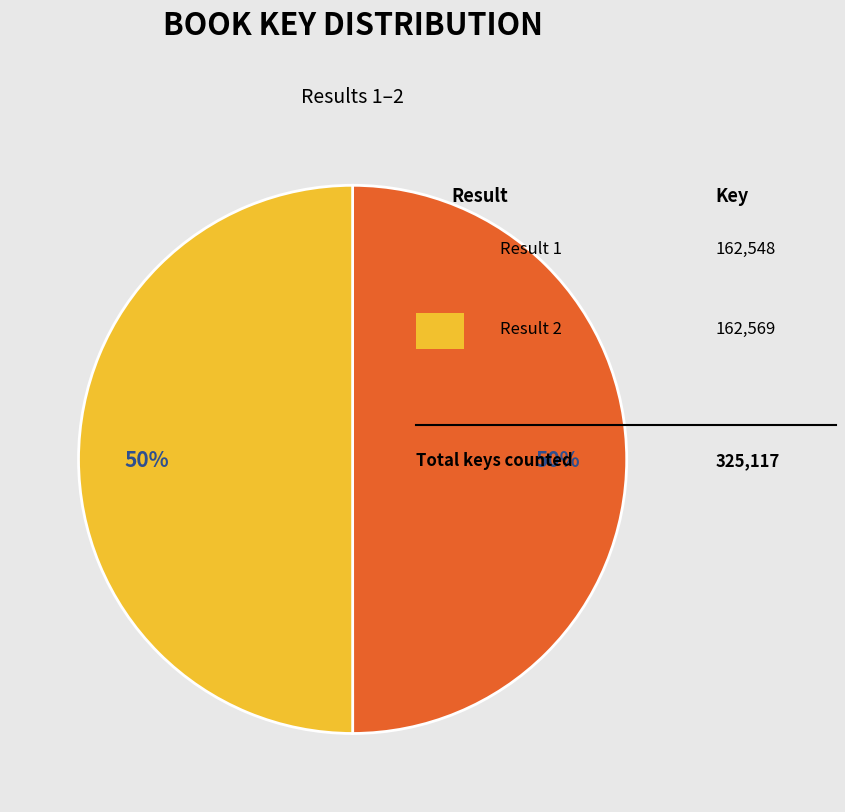

To the nearest percent, what is the average slice percentage?

50%